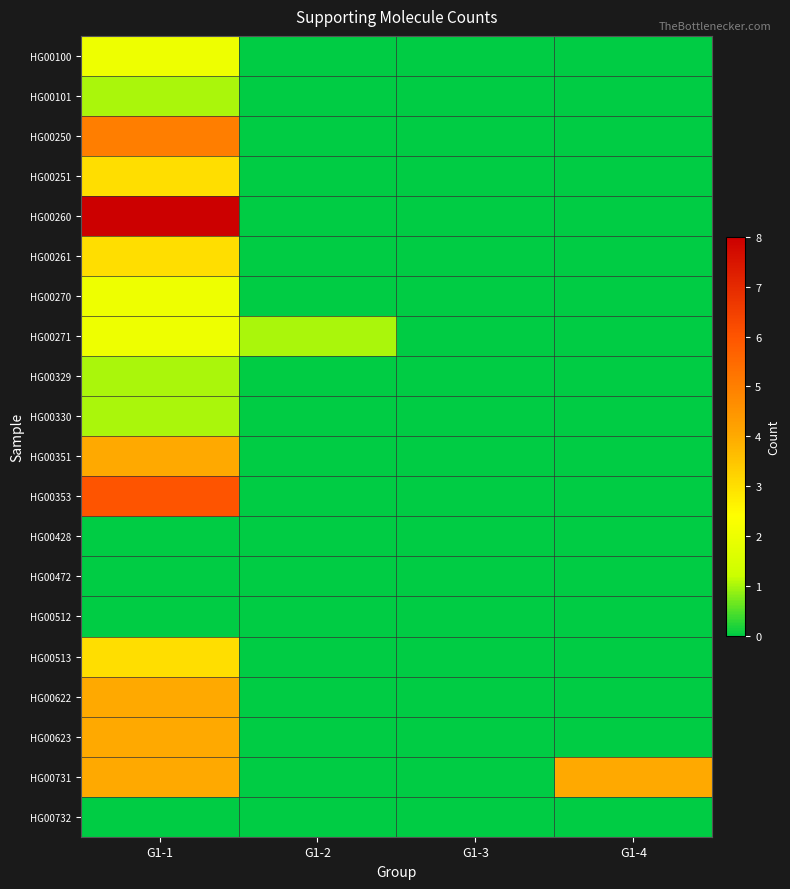

What is the spread (max minus min) of values at G1-1?

8